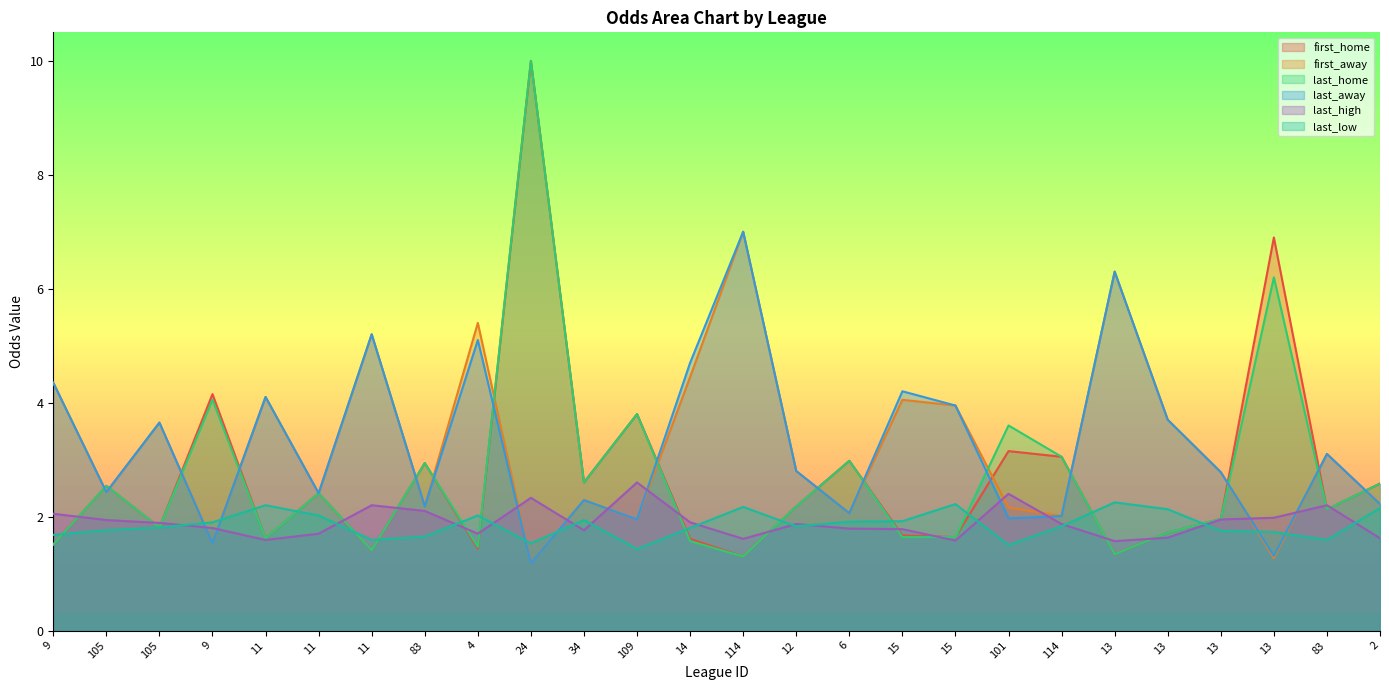

Which series has the largest total across all categories?

first_away